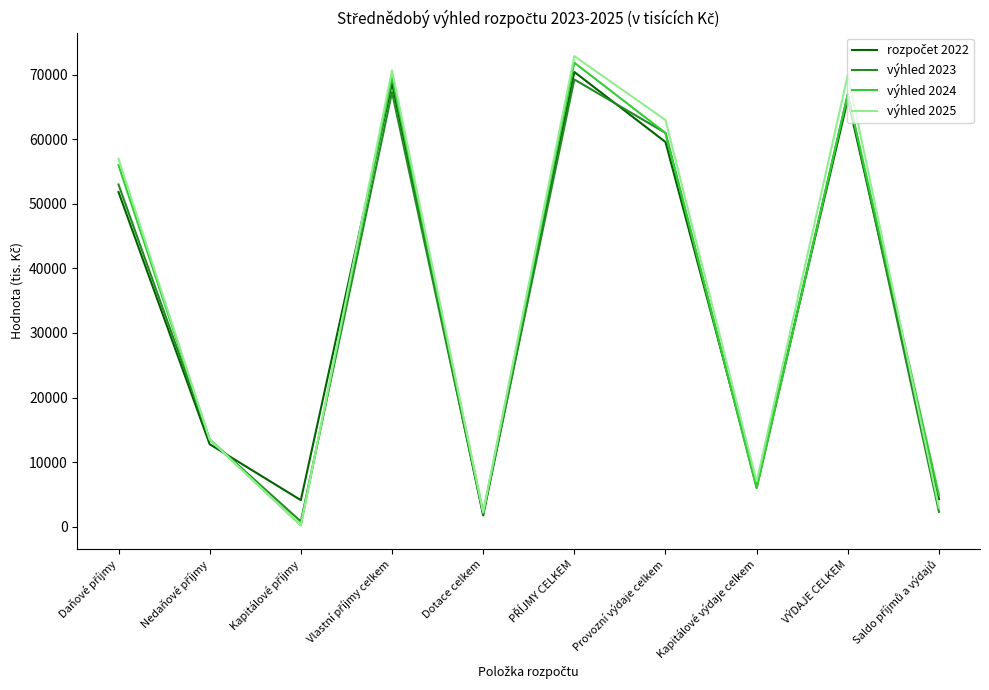

What is the maximum value shown in the chart?

72900